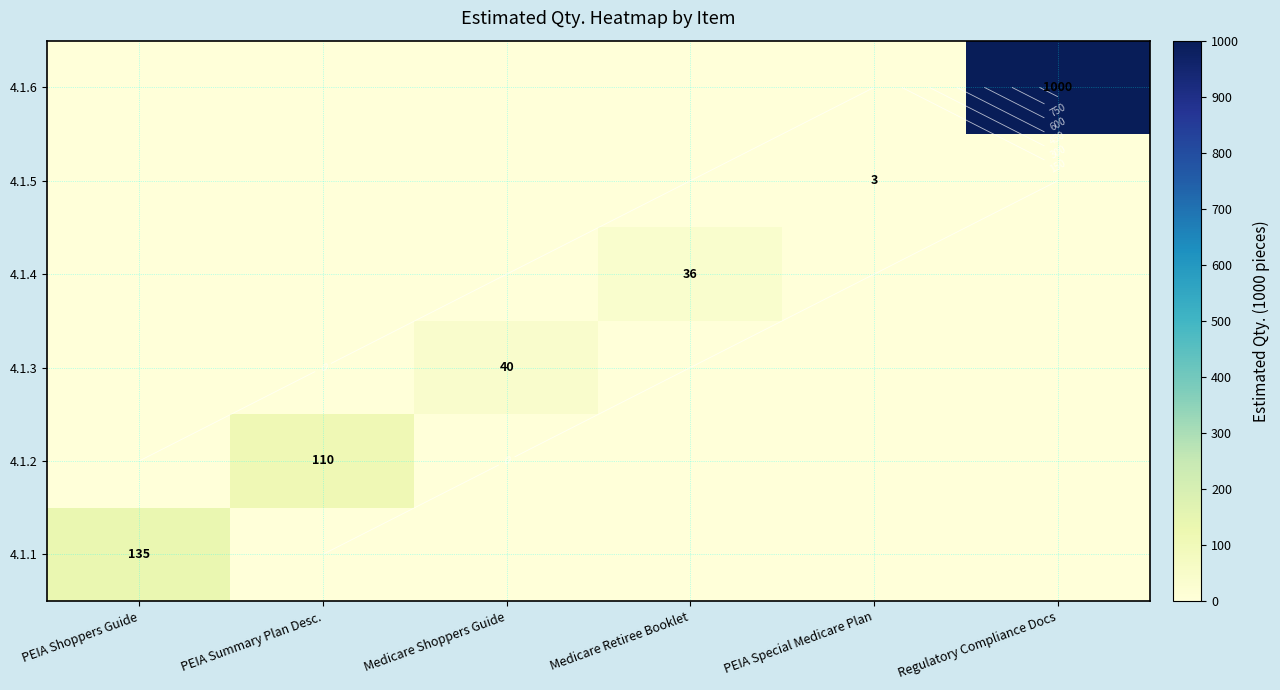

How many series are shown in this chart?

6